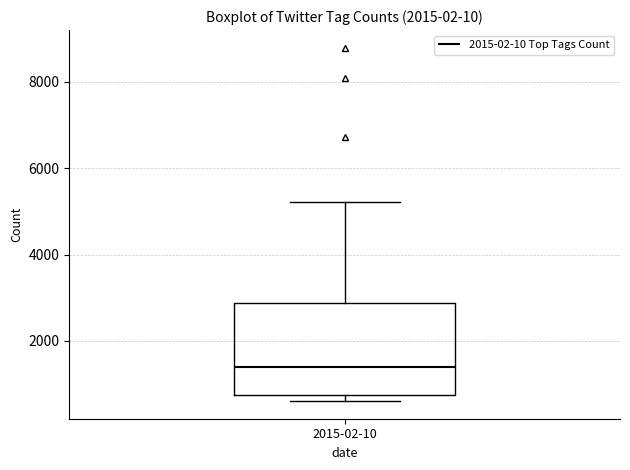

Read this box plot against the y-axis: the position of the median line, the range covered by the box, and the ends of both whiskers. The values are not printed on the chart, so give them approximately, as read against the axis.

median 1400, box 800 to 2800, whiskers 600 to 5200